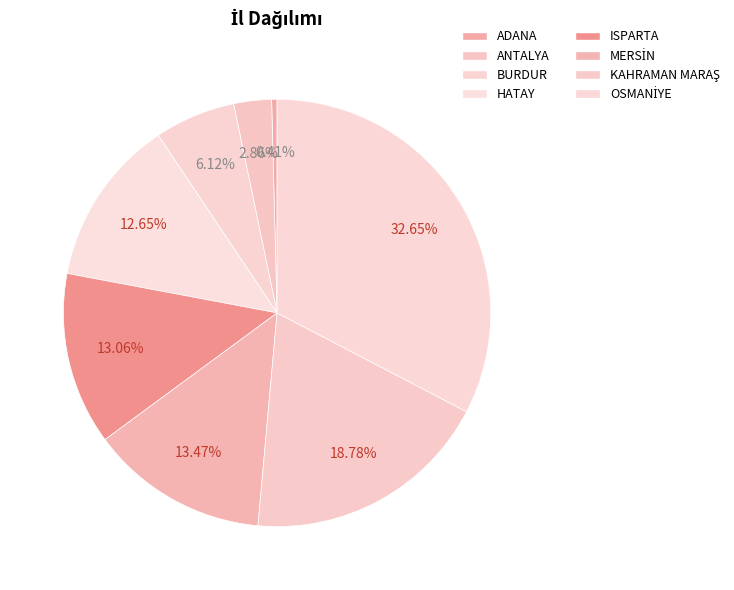

How many slices are in this pie chart?

8